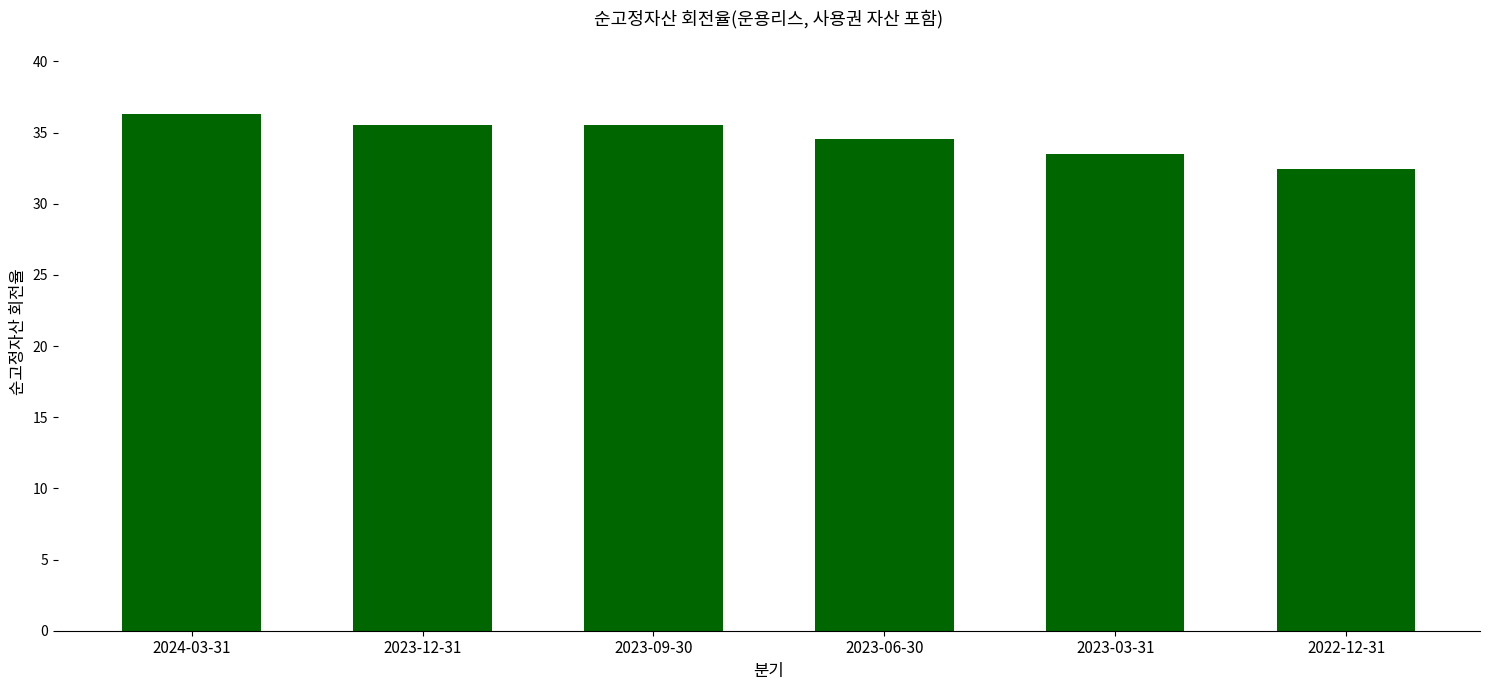

Count the values in the range 33 to 35.

2